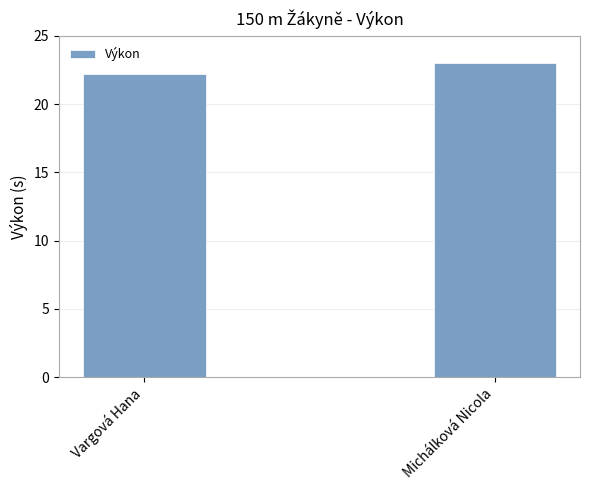

What is the difference between the maximum and minimum values?

0.9